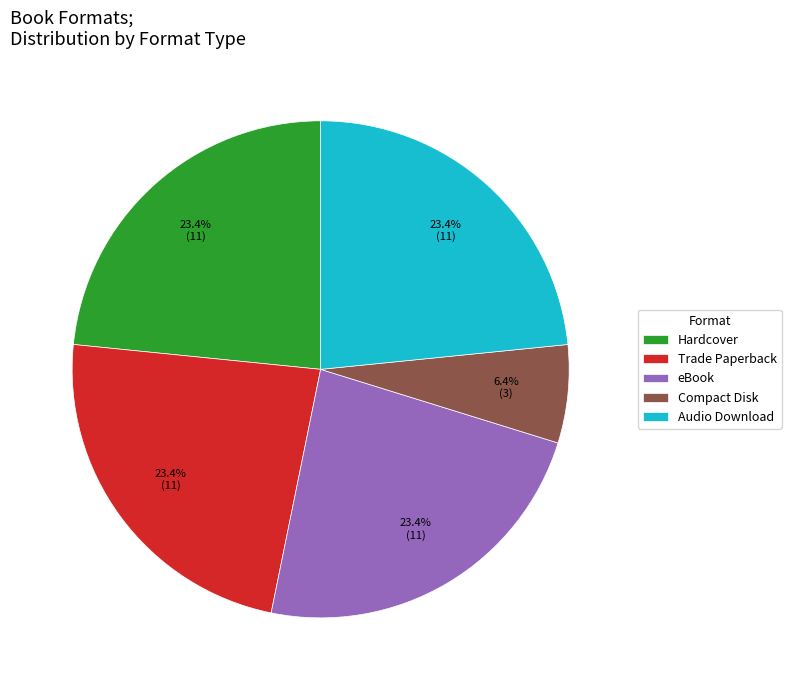

Is it true that eBook is 17% of the pie?

False